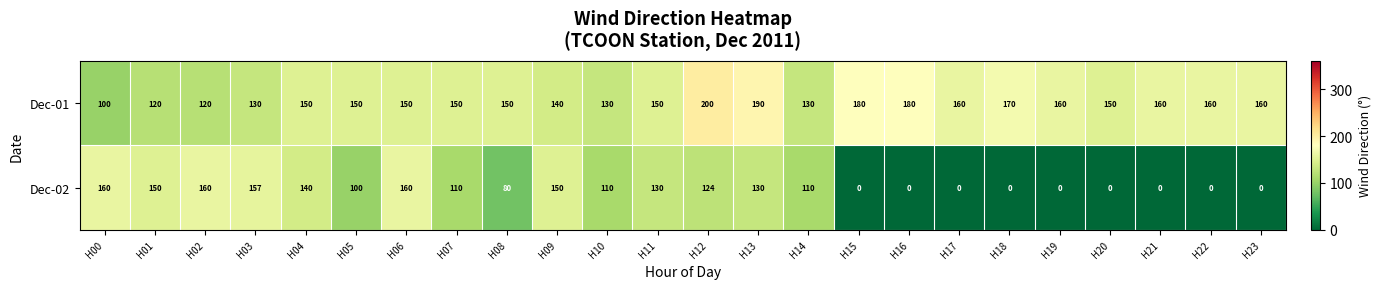

Which category has the highest value in the Dec-01 series?

H12